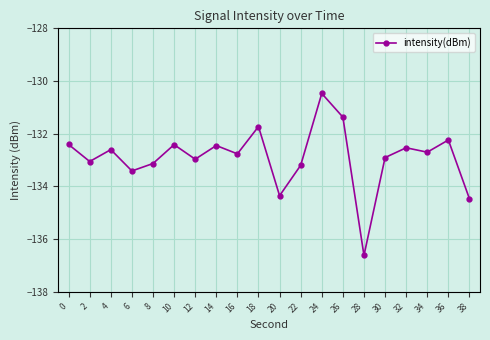

Where is the first local minimum?

2